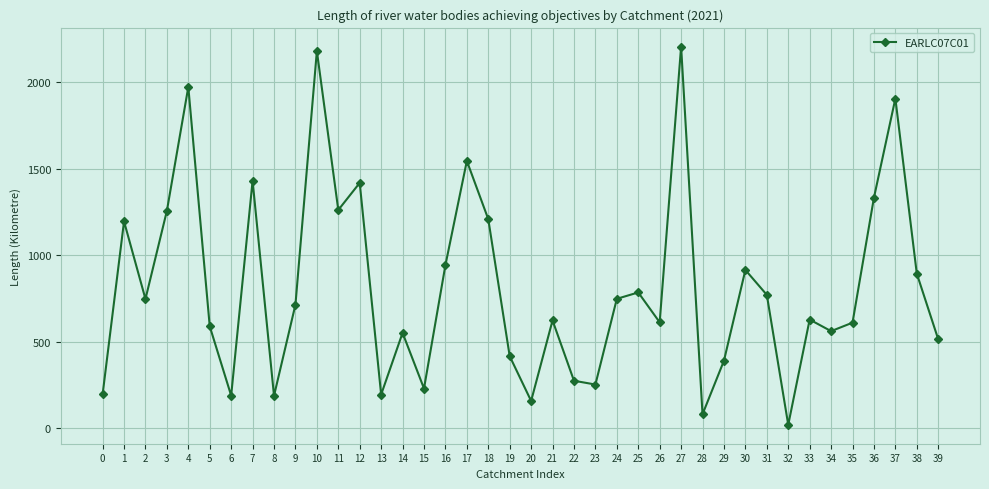

What is the change in value from 5 to 39?

-75